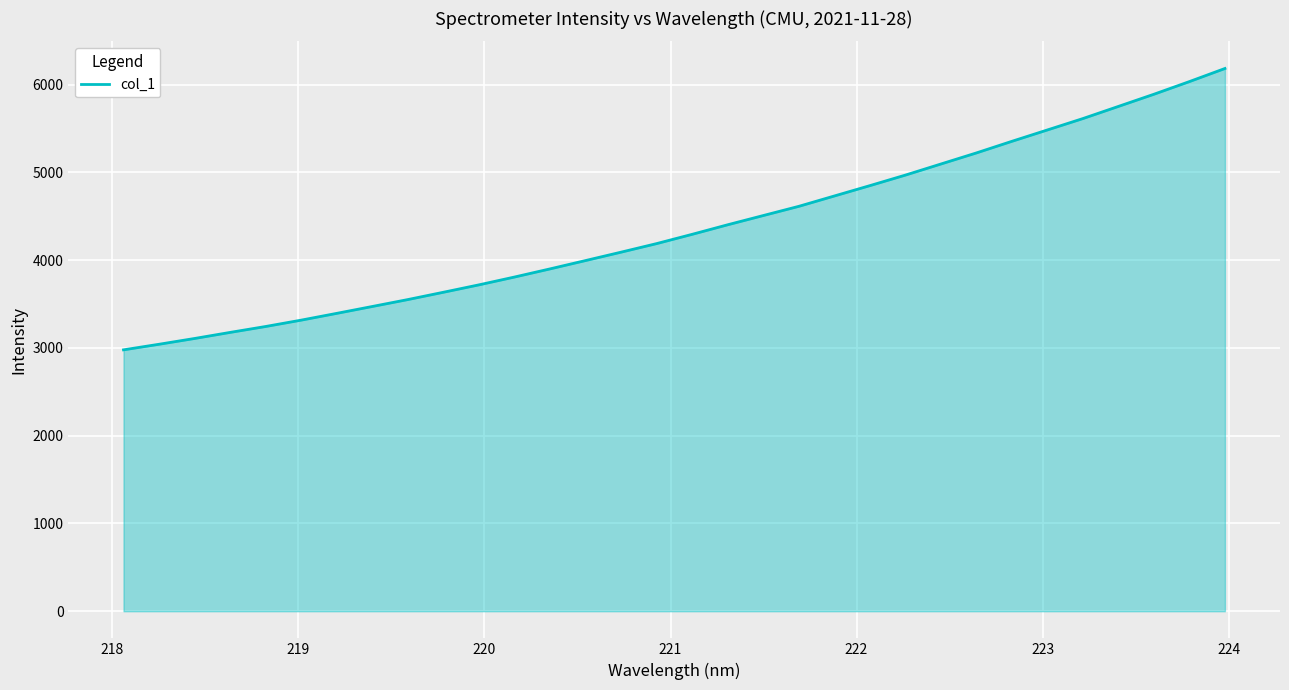

What is the greatest value displayed?

6182.5